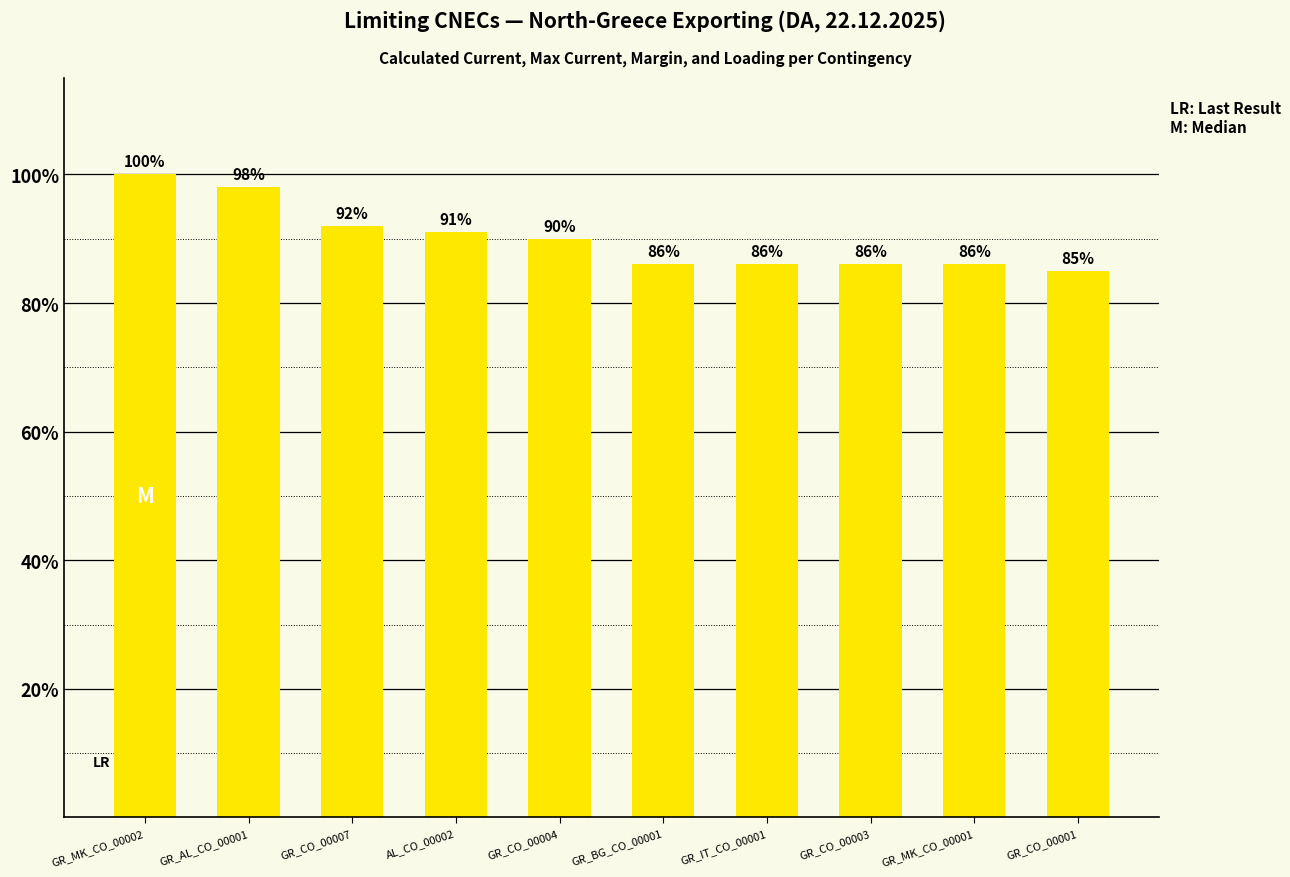

What is the value of the 6th bar from the left?

86